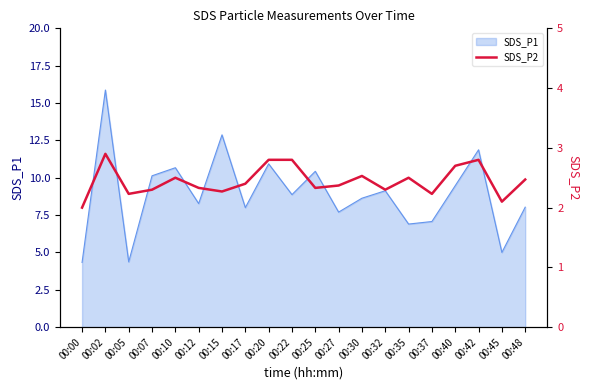

Where is the first local minimum?

00:05